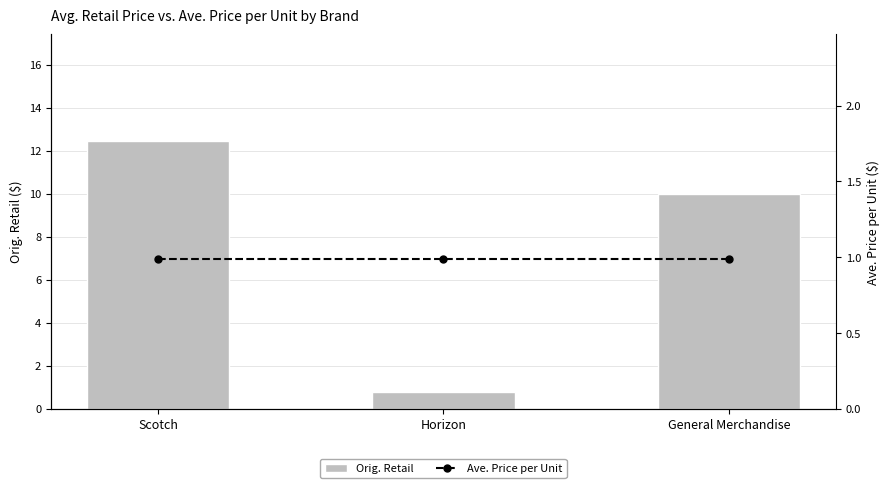

Which has a higher value, Scotch or General Merchandise?

Scotch